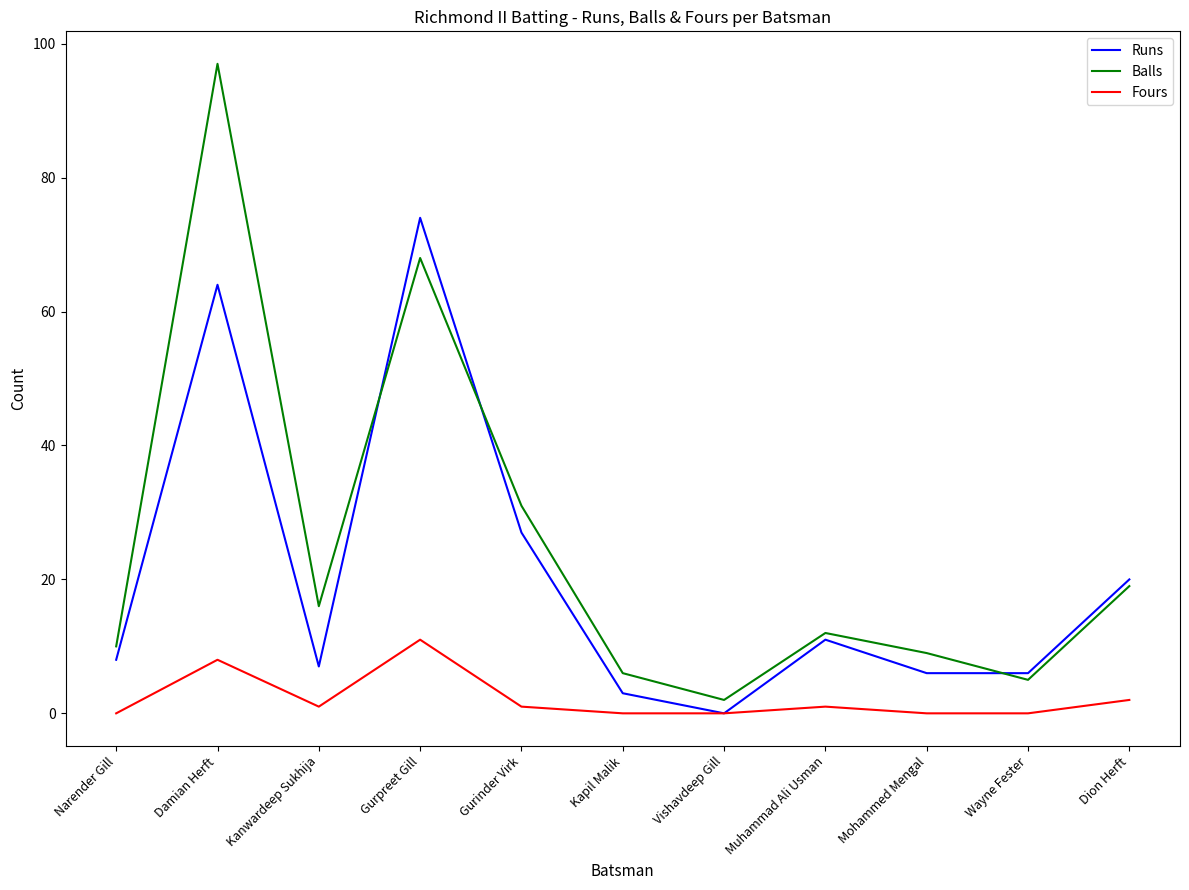

What position from the right is Kanwardeep Sukhija?

9